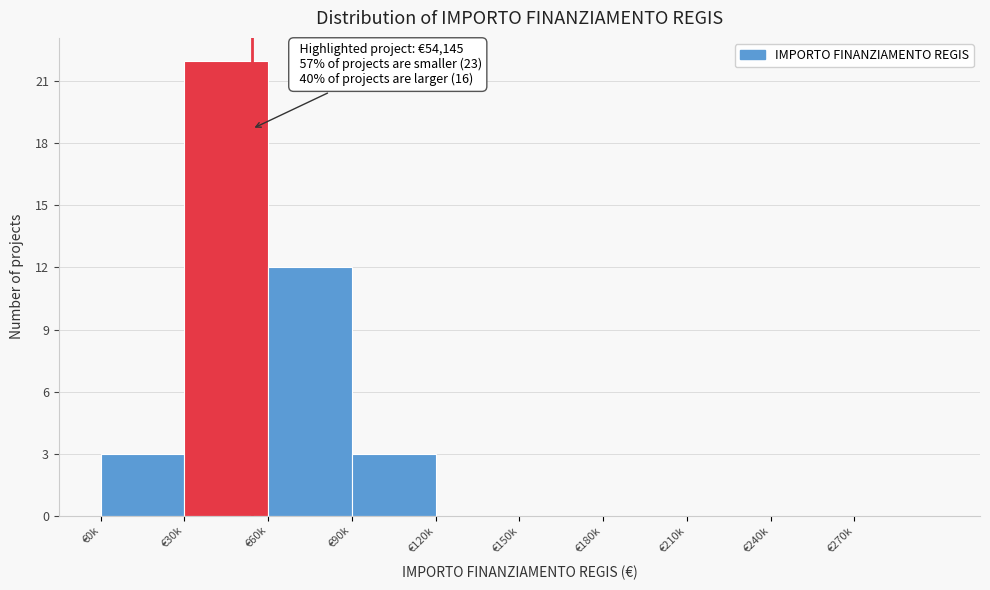

Reading left to right, what are all the values shown in this chart?

€0k=3	€30k=22	€60k=12	€90k=3	€120k=0	€150k=0	€180k=0	€210k=0	€240k=0	€270k=0